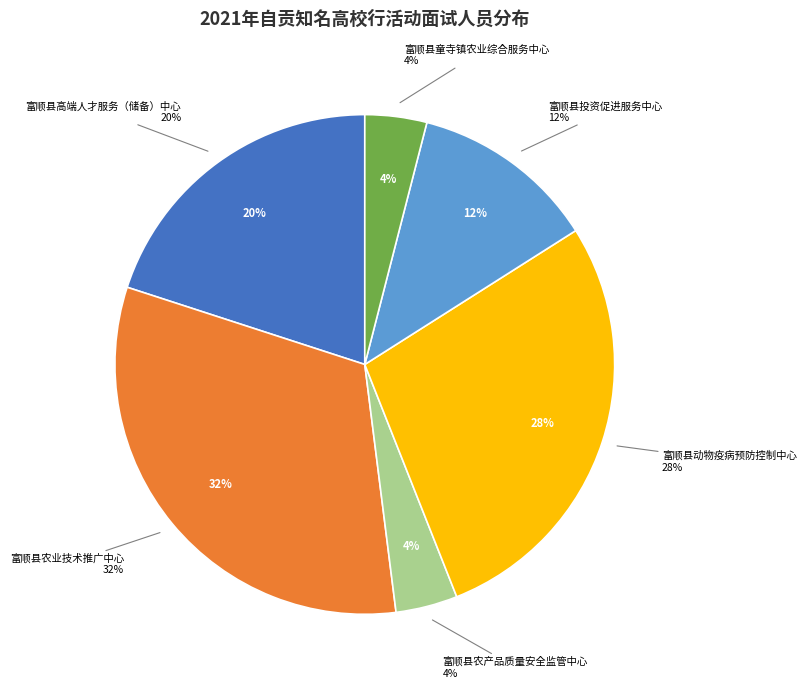

Count the number of slices in the pie.

6